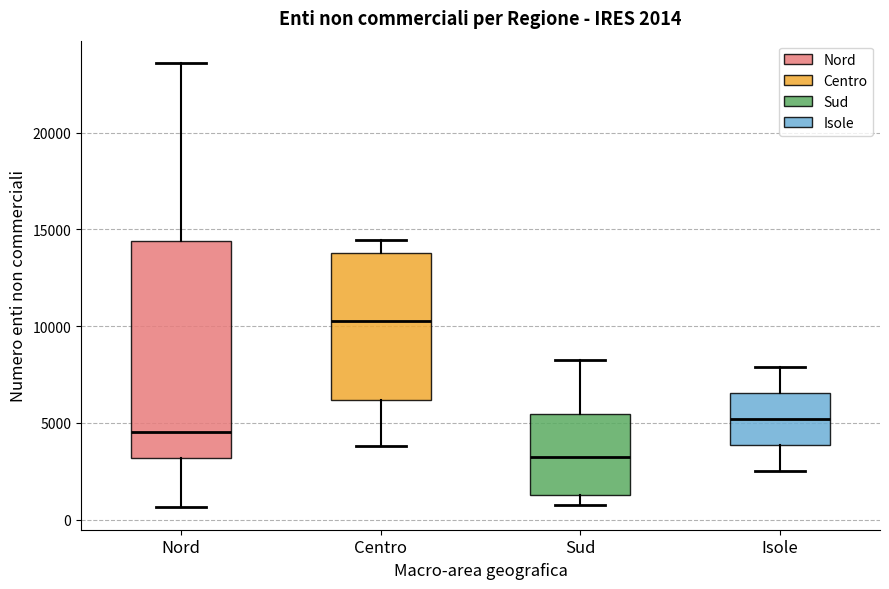

Which box's median line is the lowest?

Sud